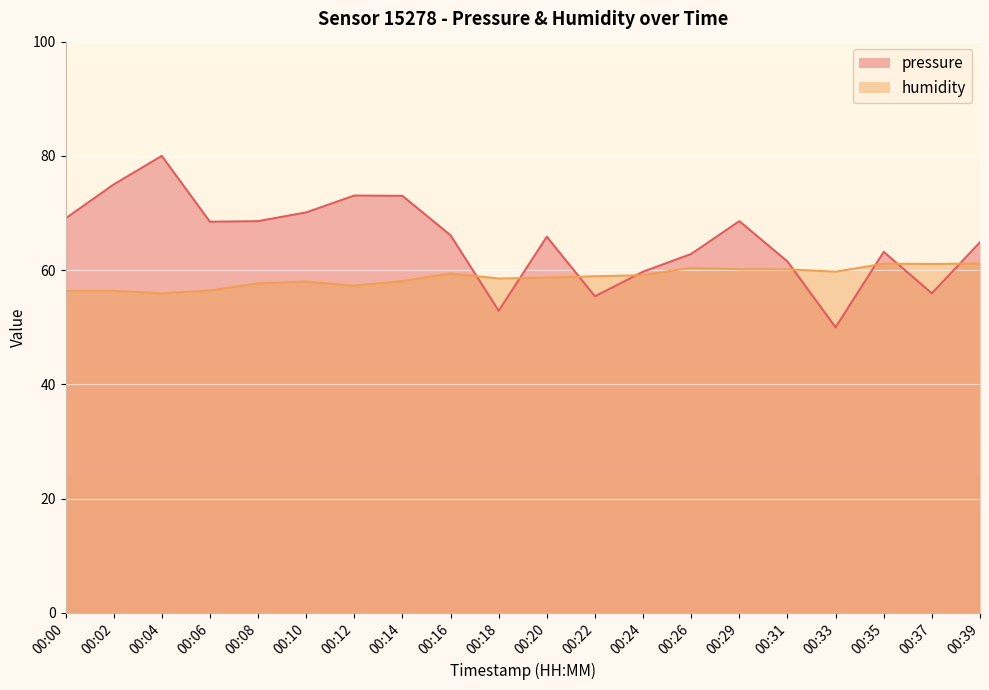

What is the difference between the second highest and second lowest values in the humidity series?

4.8